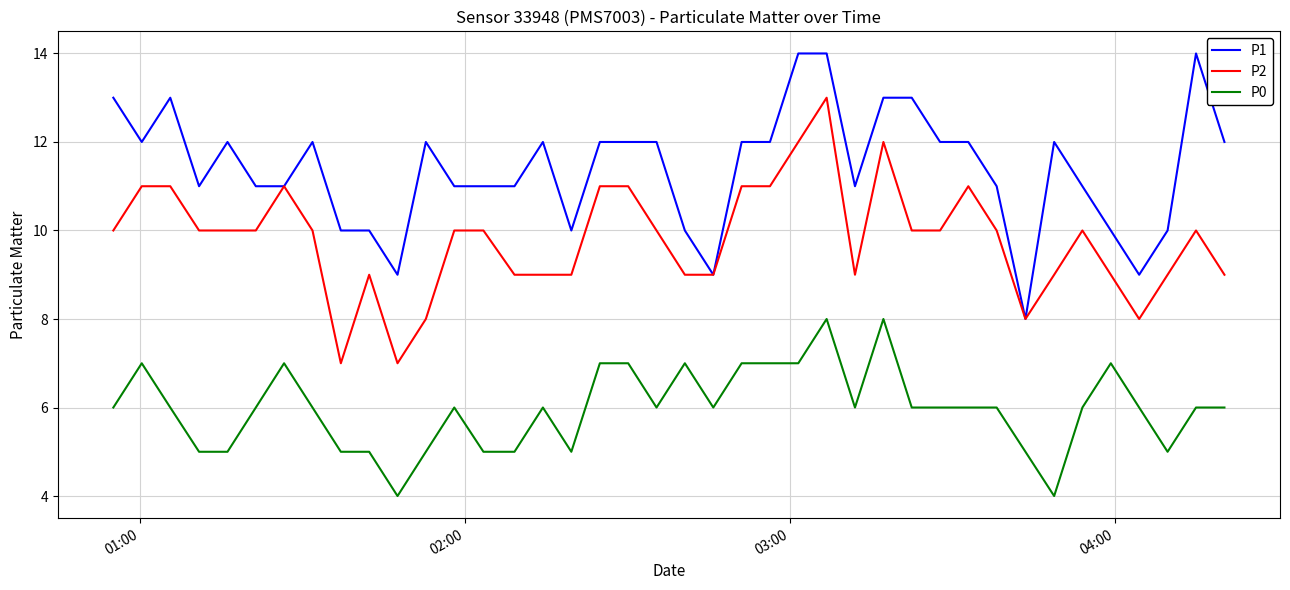

What is the minimum value for P2?

7